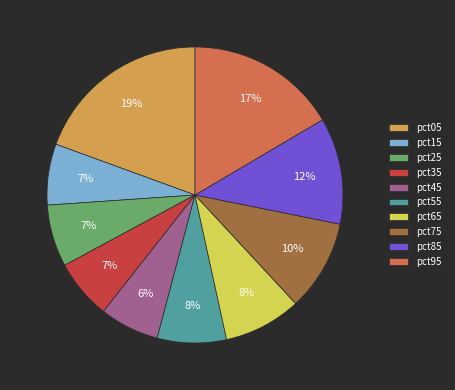

To the nearest percent, what is the difference between the pct15 and pct55 slice percentages?

1%